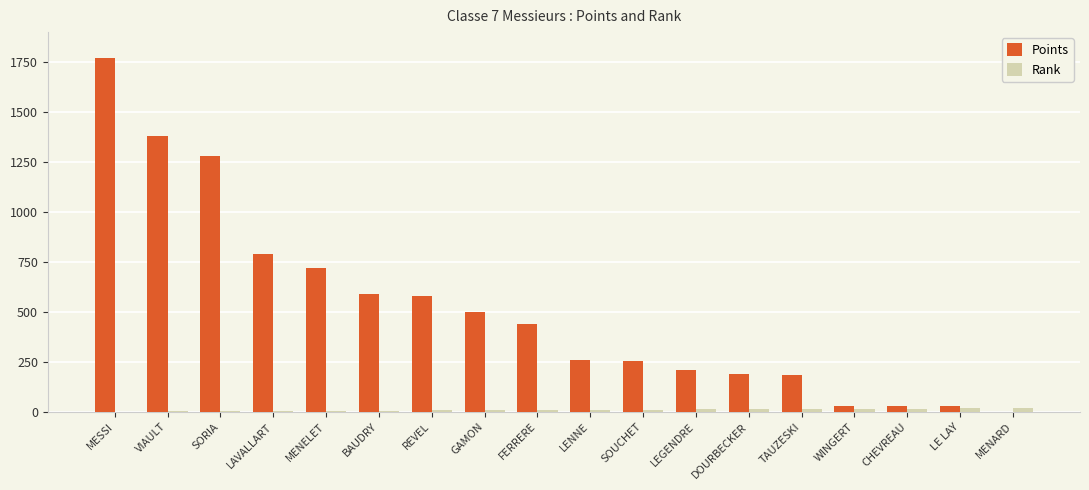

The value of Points at BAUDRY is 590. True or false?

True